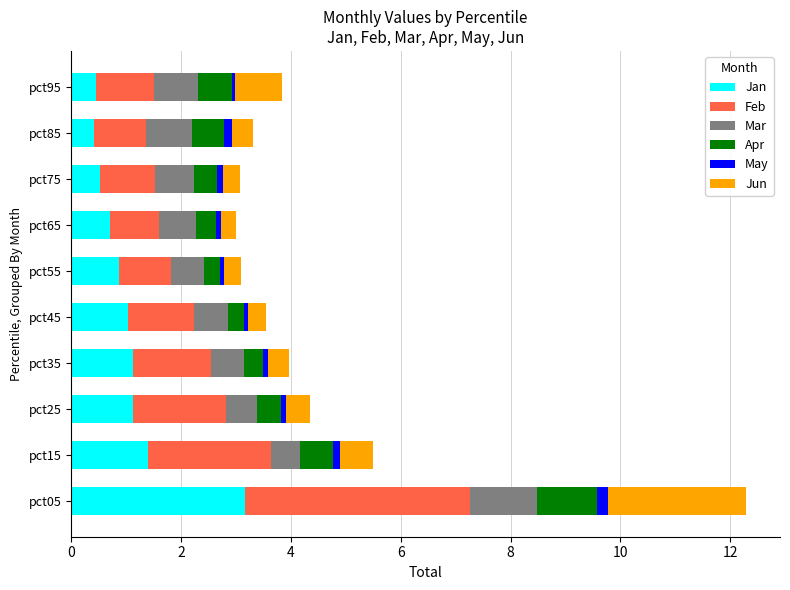

What is the maximum value for Jan?

3.2